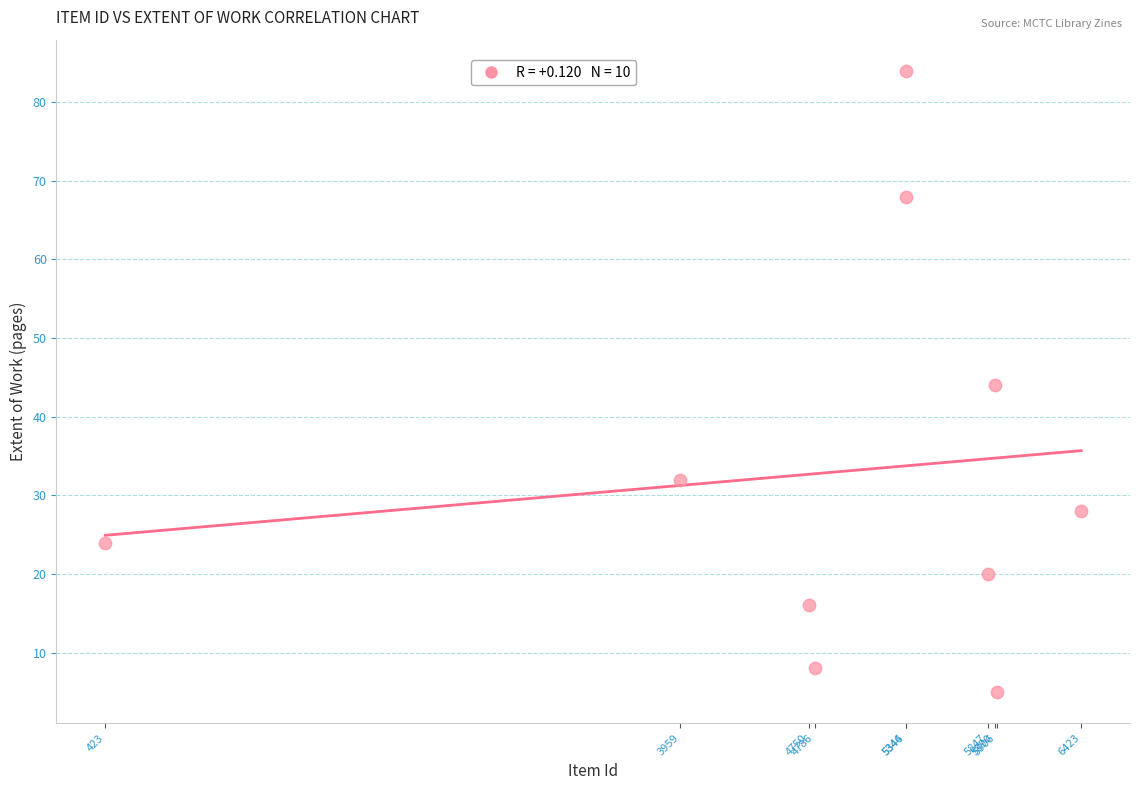

What is the average X value?

4867